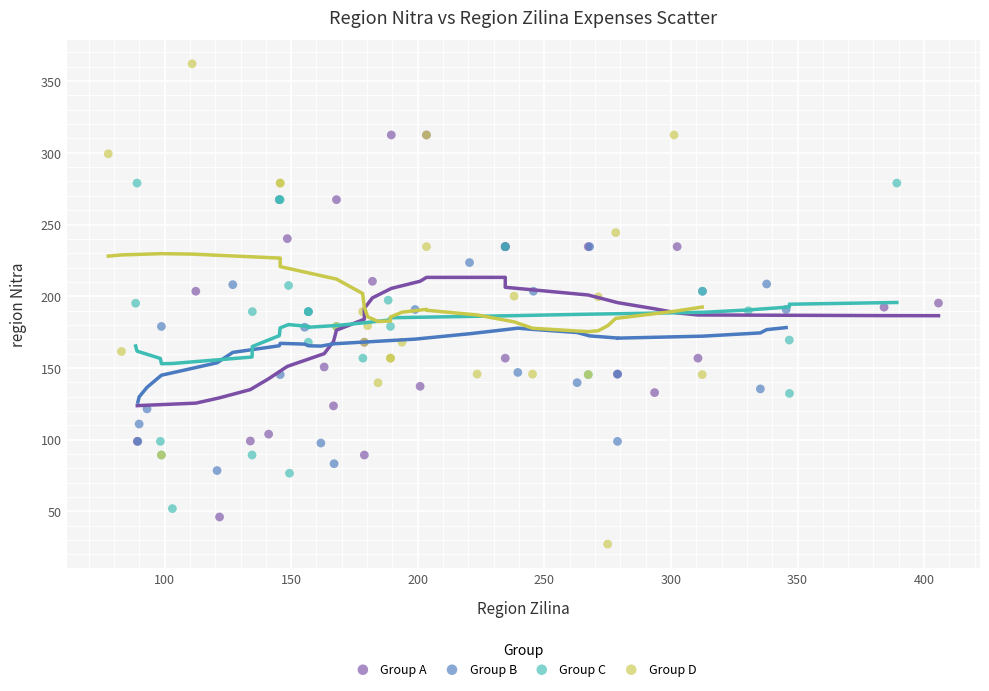

Which series contains the highest Y value?

Group D